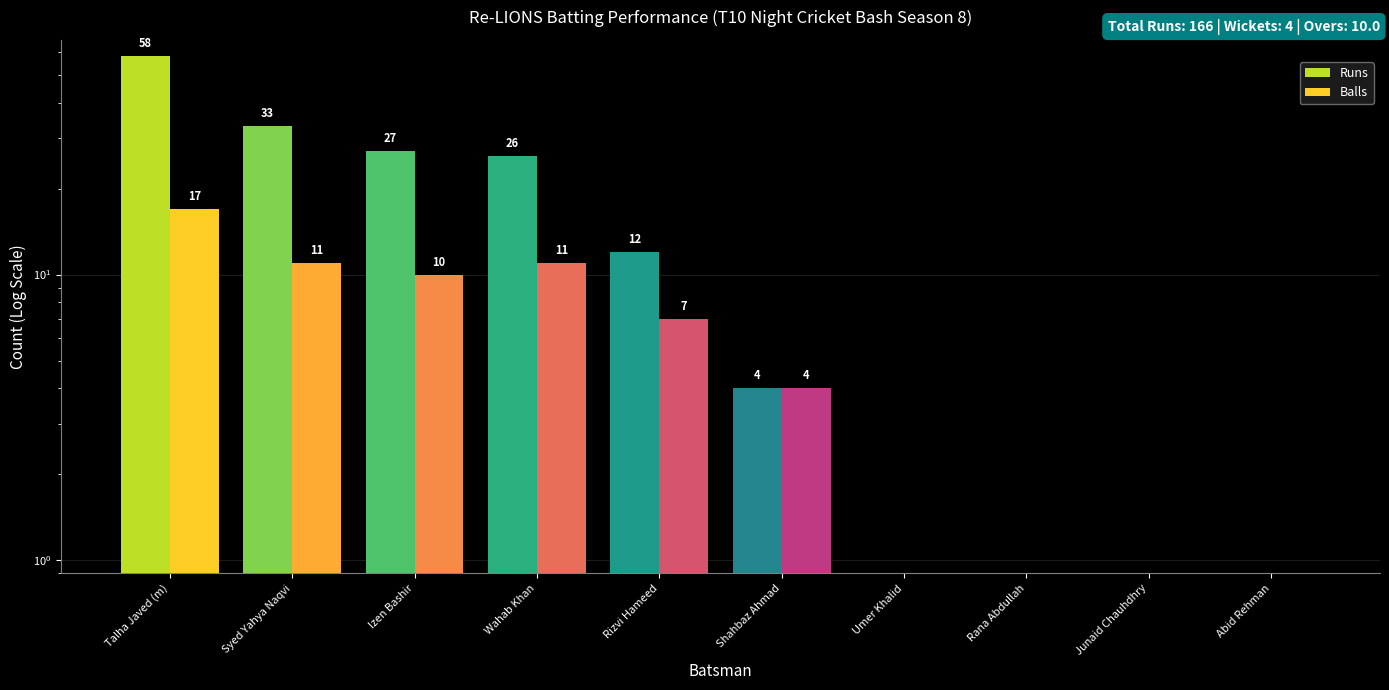

Where is Balls nearest to the value 8?

Rizvi Hameed